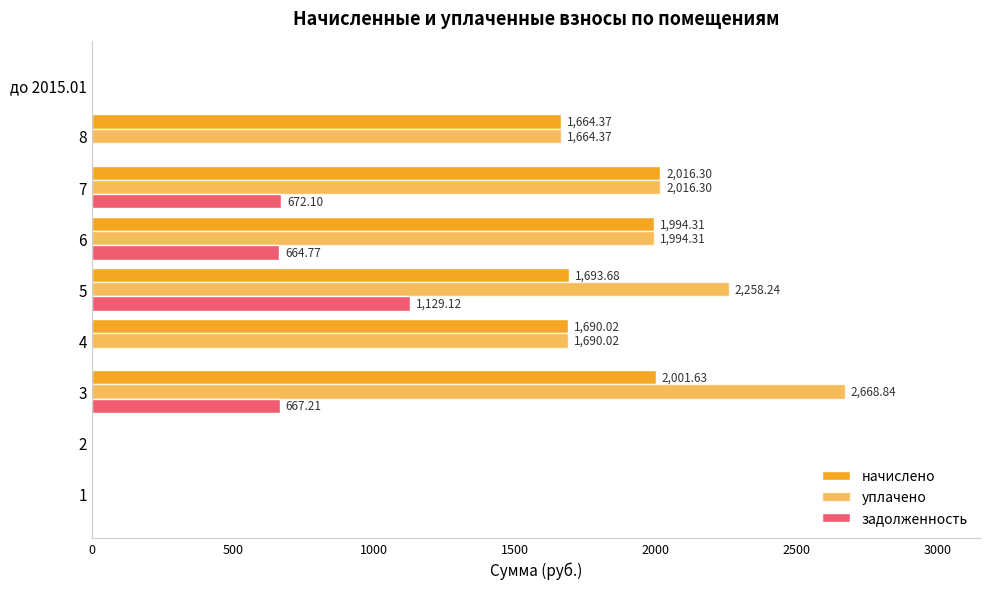

How many positive values does the задолженность series have?

4